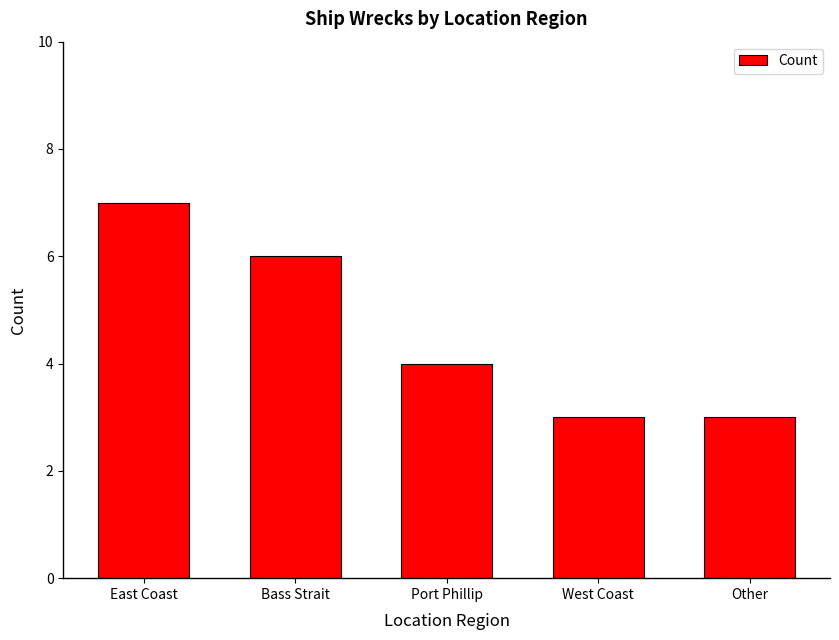

What is the smallest value displayed?

3